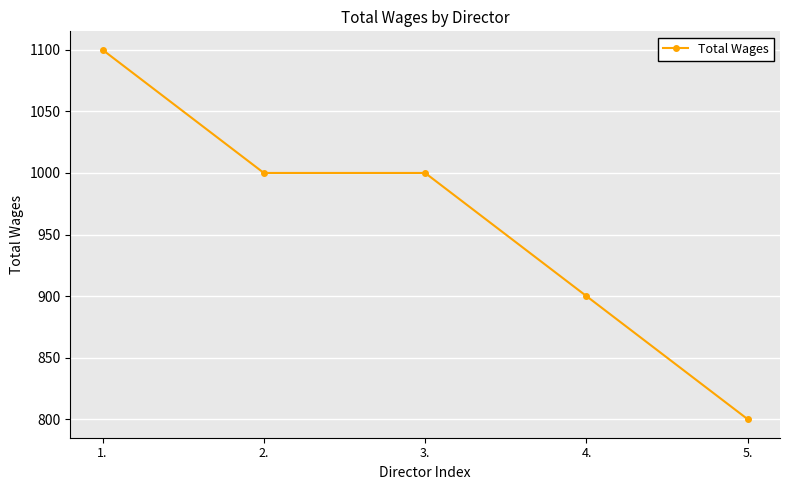

Does the chart display data point markers on the line(s)?

Yes